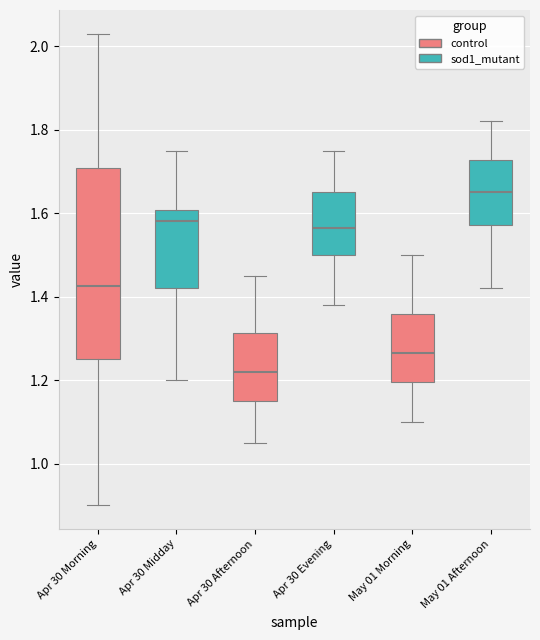

Reading left to right, read every box against the y-axis: the position of its median line, the range the box covers, and the ends of its whiskers. The values are not printed on the chart, so give them approximately, as read against the axis.

Apr 30 Morning: median 1.42, box 1.26 to 1.70, whiskers 0.90 to 2.04
Apr 30 Midday: median 1.58, box 1.42 to 1.60, whiskers 1.20 to 1.76
Apr 30 Afternoon: median 1.22, box 1.16 to 1.32, whiskers 1.06 to 1.46
Apr 30 Evening: median 1.56, box 1.50 to 1.66, whiskers 1.38 to 1.76
May 01 Morning: median 1.26, box 1.20 to 1.36, whiskers 1.10 to 1.50
May 01 Afternoon: median 1.66, box 1.58 to 1.72, whiskers 1.42 to 1.82